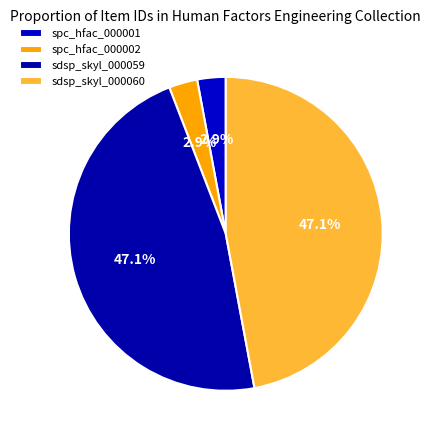

Count the number of slices in the pie.

4